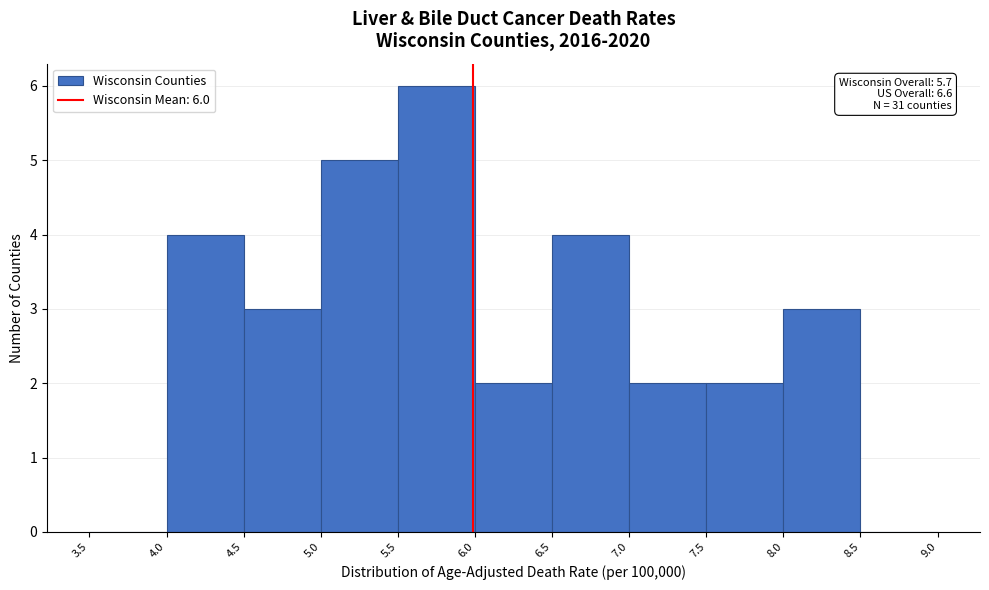

Over which range of the x-axis is the bar tallest?

5.5 to 6.0